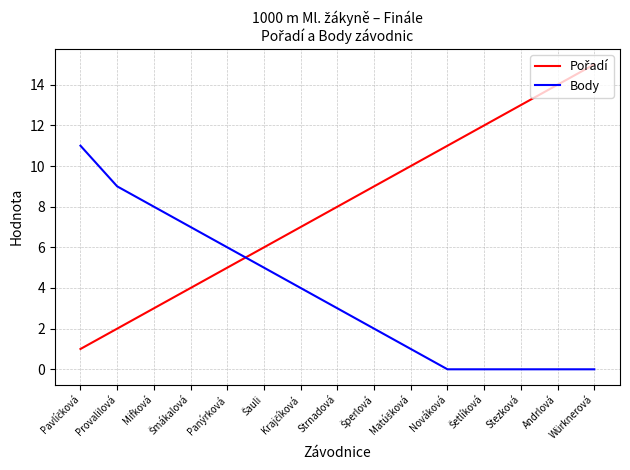

True or false: Body has a value of 4 at Mifková.

False